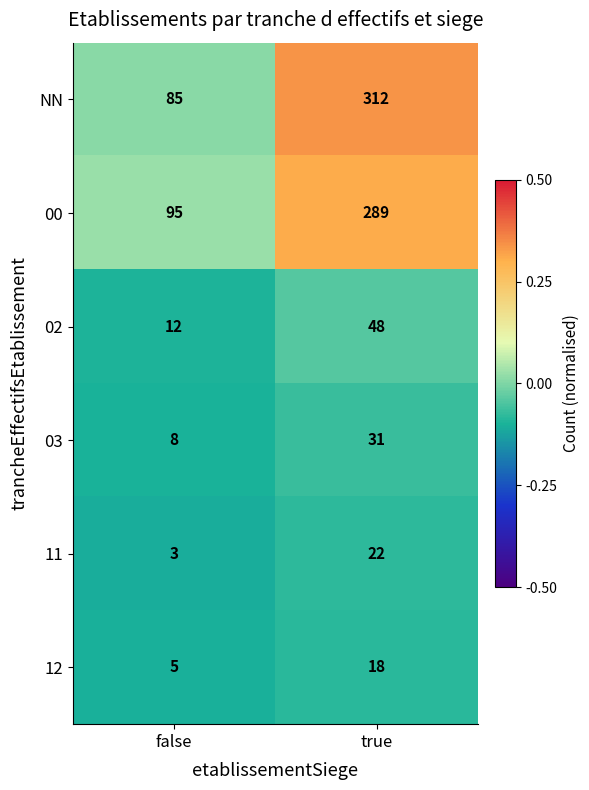

Rank the series by their maximum value, from lowest to highest.

12, 11, 03, 02, 00, NN